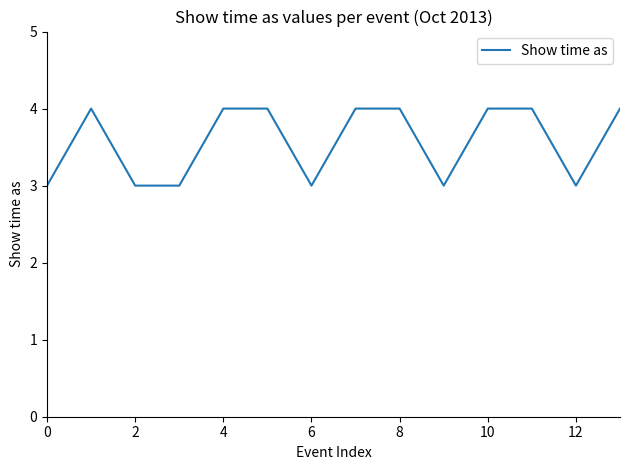

What is the minimum value shown in the chart?

3